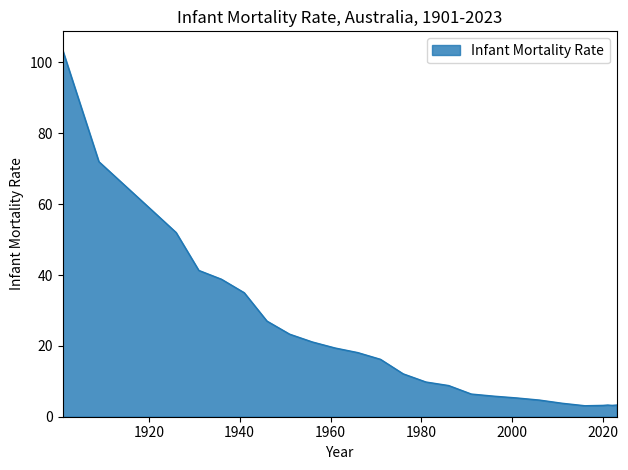

What is the greatest value displayed?

103.6